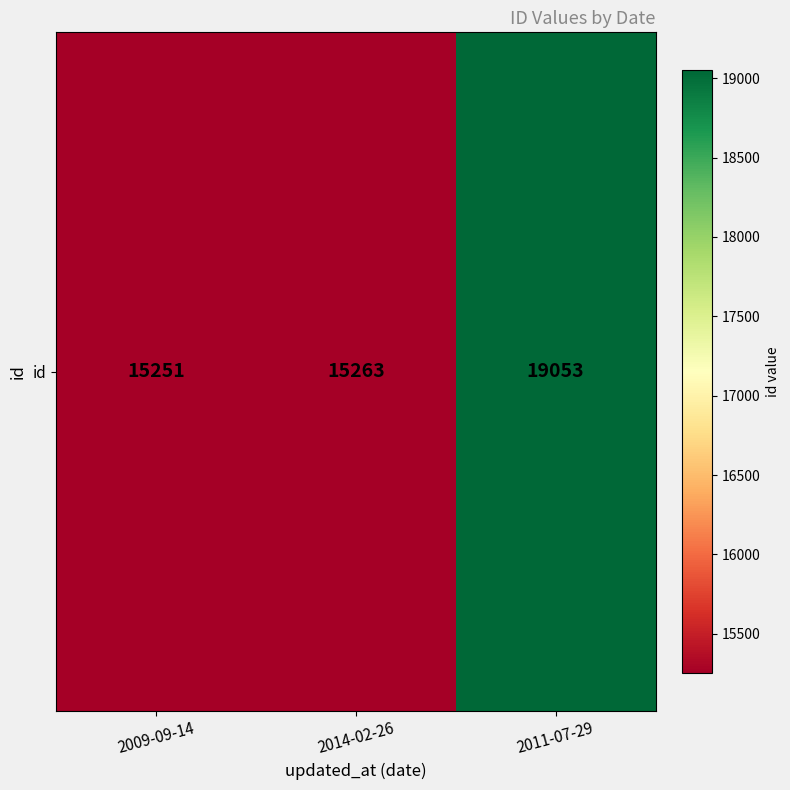

What is the change in value from 2009-09-14 to 2011-07-29?

+3802